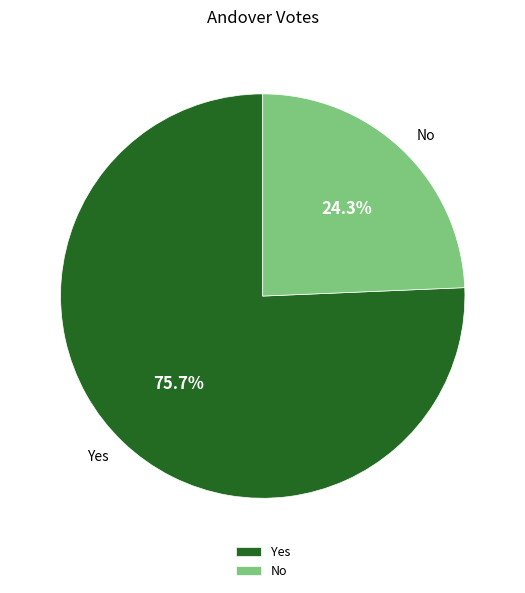

Between Yes and No, which is larger?

Yes